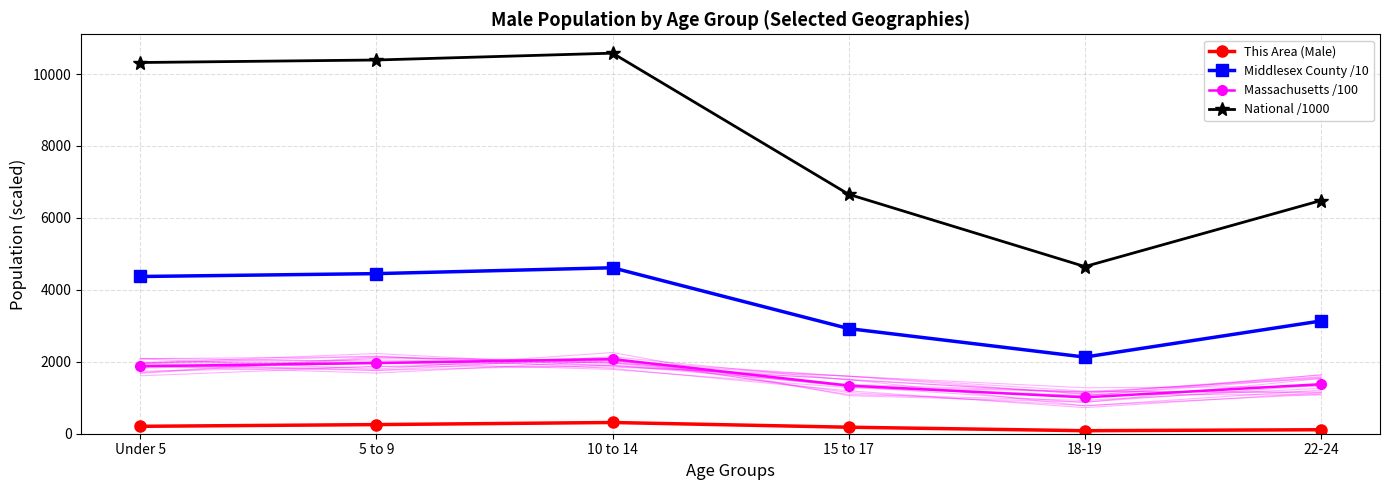

Reading right to left, extract all data points from this chart.

This Area (Male): 111	84	181	312	254	206
Middlesex County /10: 3135	2131	2923	4614	4451	4371
Massachusetts /100: 1376	1011	1338	2074	1965	1876
National /1000: 6483	4647	6656	10580	10390	10320